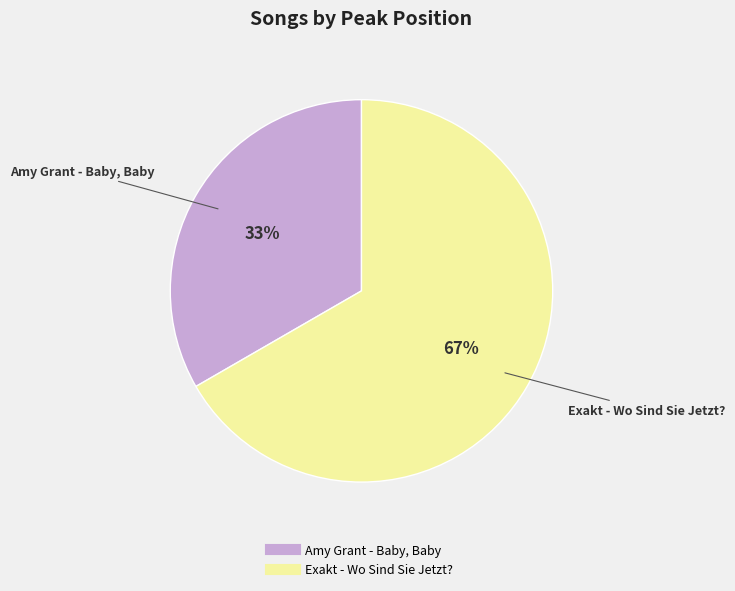

What is the smallest slice in the pie chart?

Amy Grant - Baby, Baby